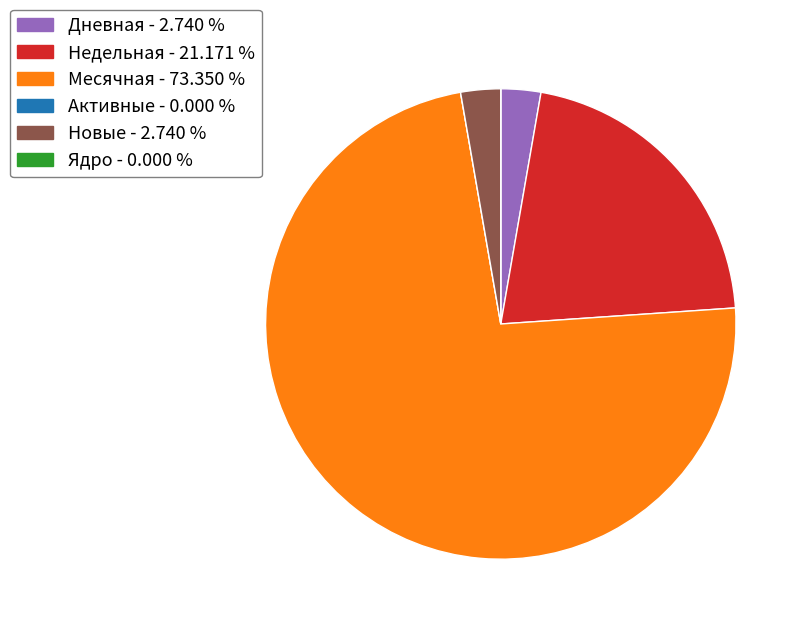

Which has a higher value, Дневная - 2.740 % or Недельная - 21.171 %?

Недельная - 21.171 %